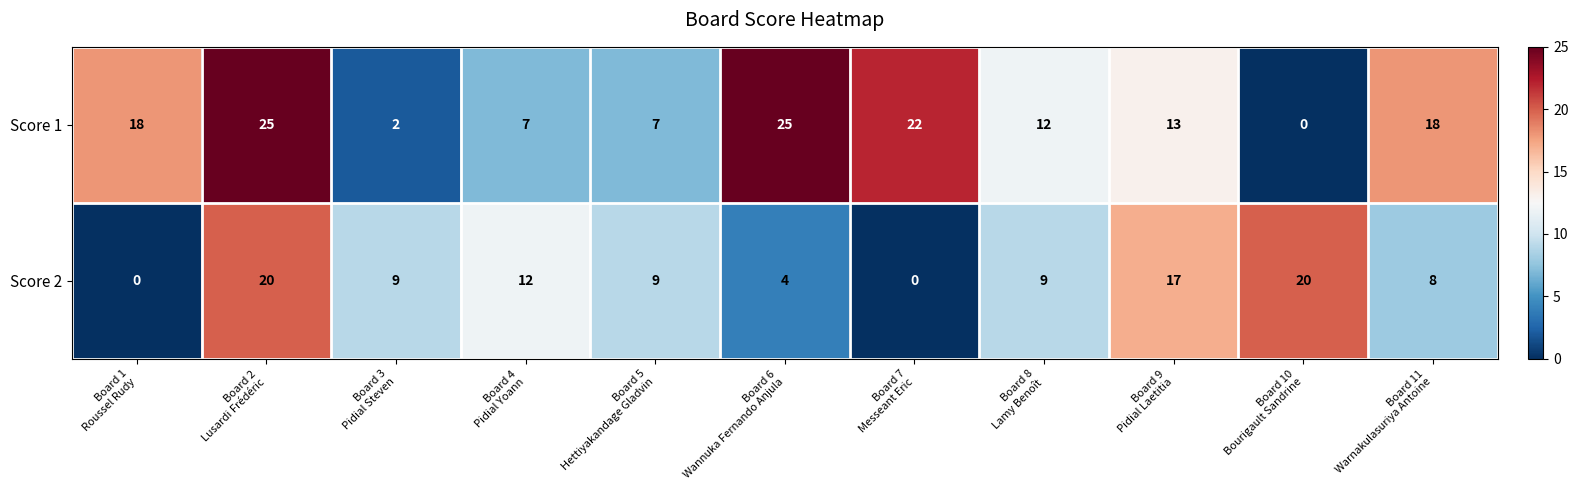

Rank the series by their maximum value, from highest to lowest.

Score 1, Score 2